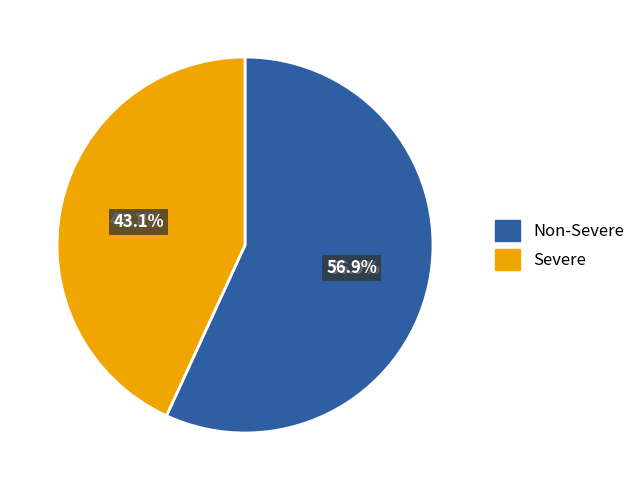

What percentage is the Non-Severe slice, to the nearest percent?

57%